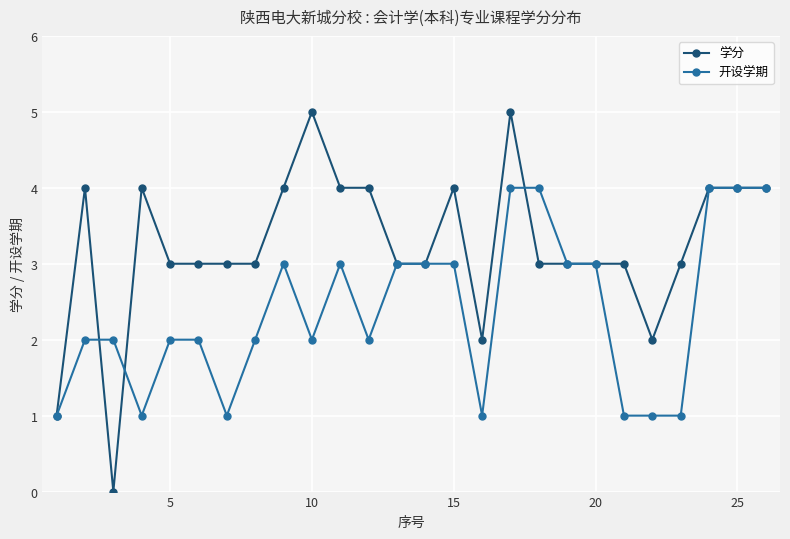

Reading right to left, list all the values displayed in this chart.

学分: 4	4	4	3	2	3	3	3	3	5	2	4	3	3	4	4	5	4	3	3	3	3	4	0	4	1
开设学期: 4	4	4	1	1	1	3	3	4	4	1	3	3	3	2	3	2	3	2	1	2	2	1	2	2	1